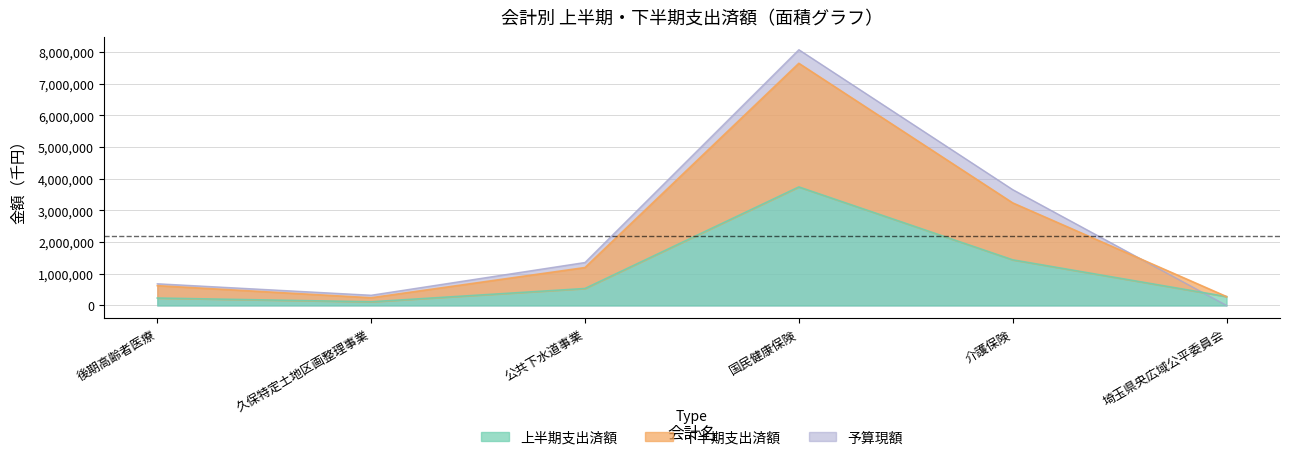

What is the difference between the highest and lowest values at 久保特定土地区画整理事業?

207060